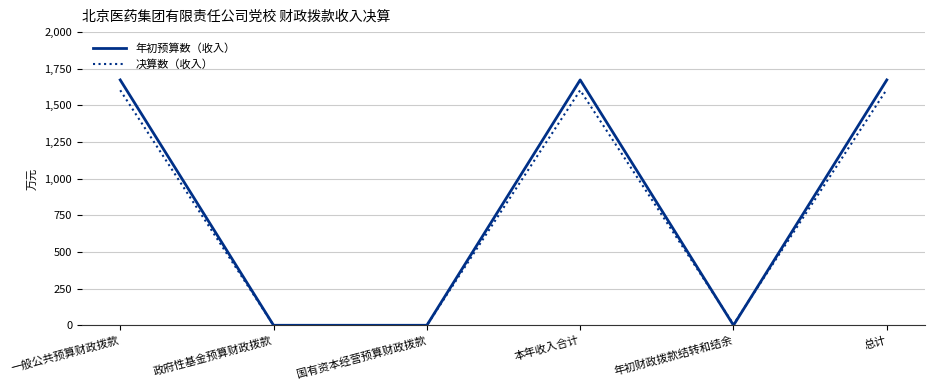

What is the greatest value displayed?

1673.8